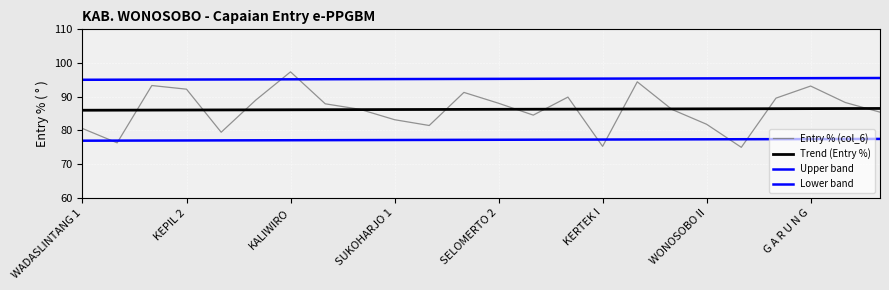

How many lines are shown in the chart?

4